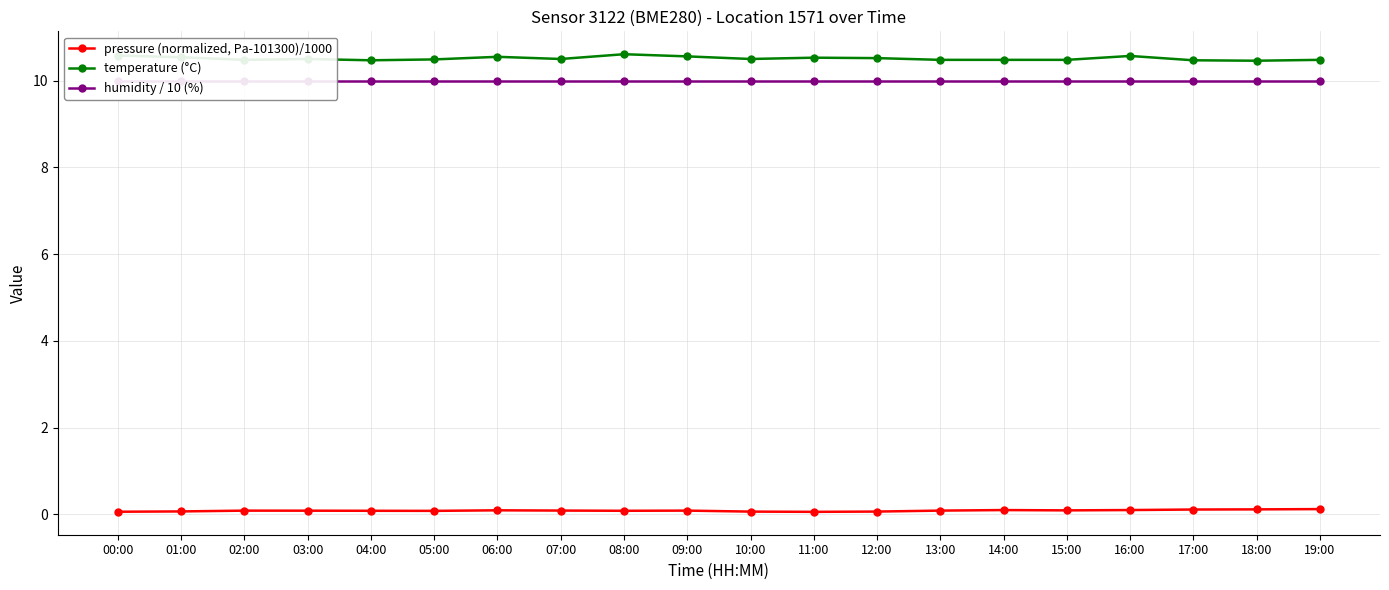

True or false: pressure (normalized, Pa-101300)/1000 and temperature (°C) cross at least once.

False